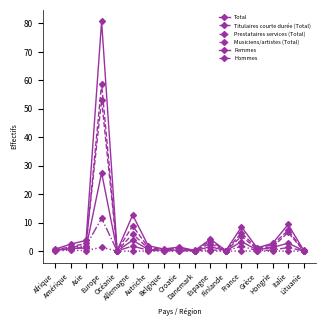

How many series are shown in this chart?

6